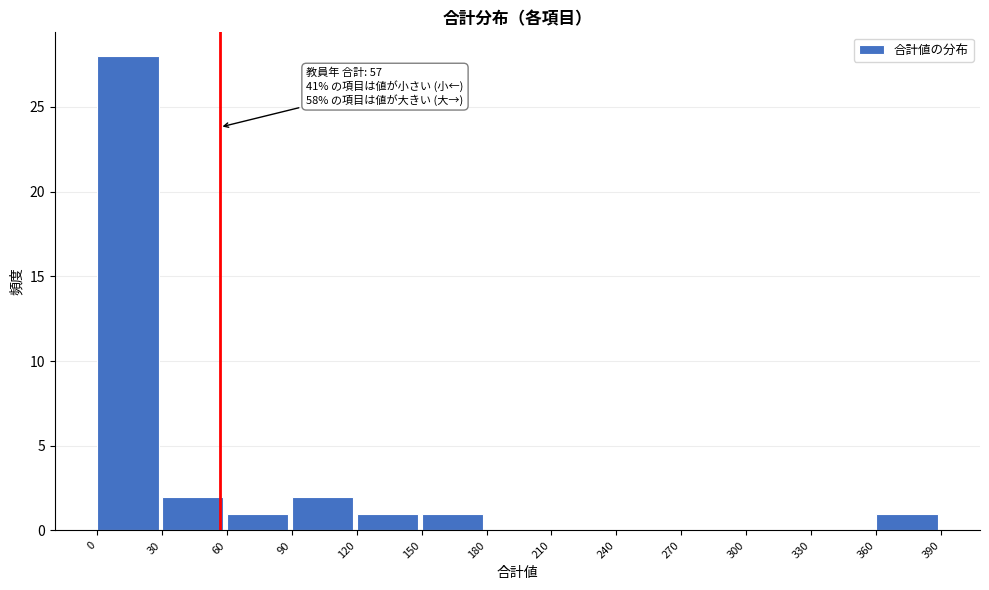

Which range on the x-axis has the tallest bar?

0 to 30